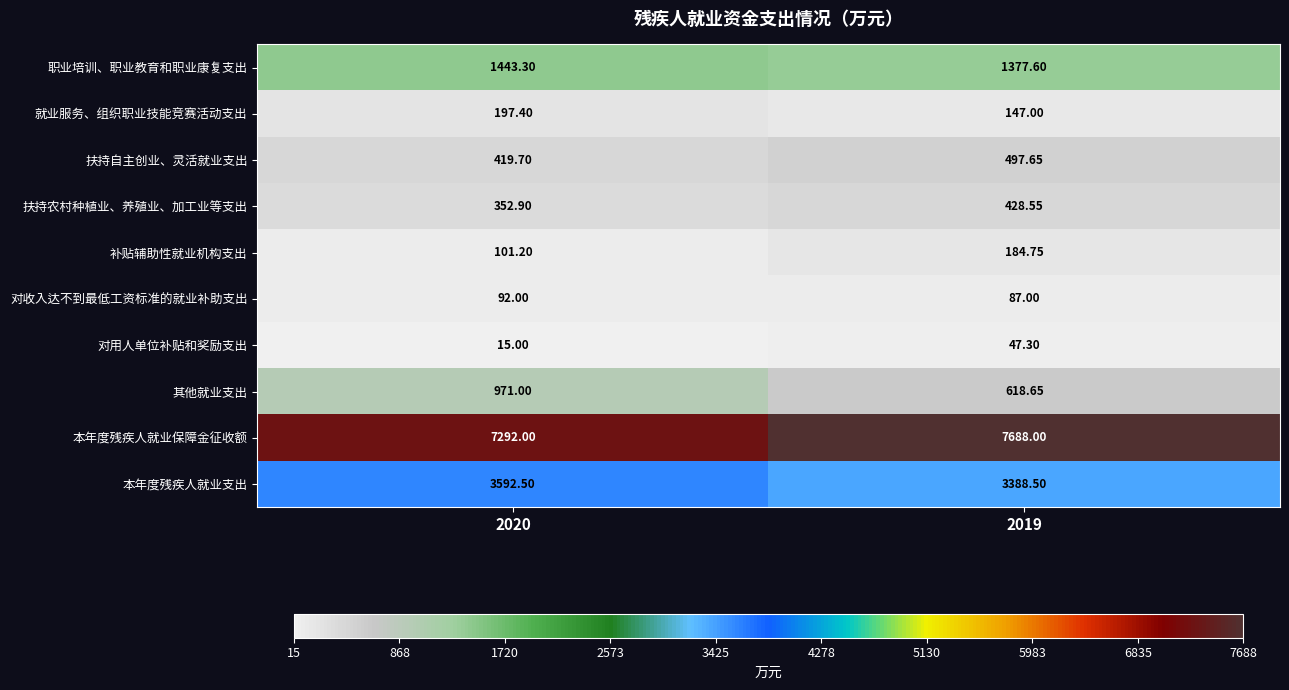

What is the minimum value shown in the chart?

15.0